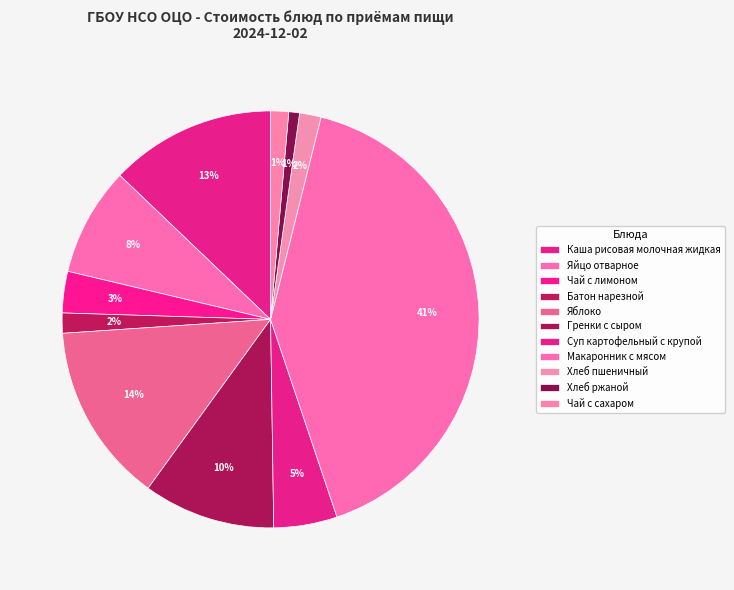

Count the number of slices in the pie.

11